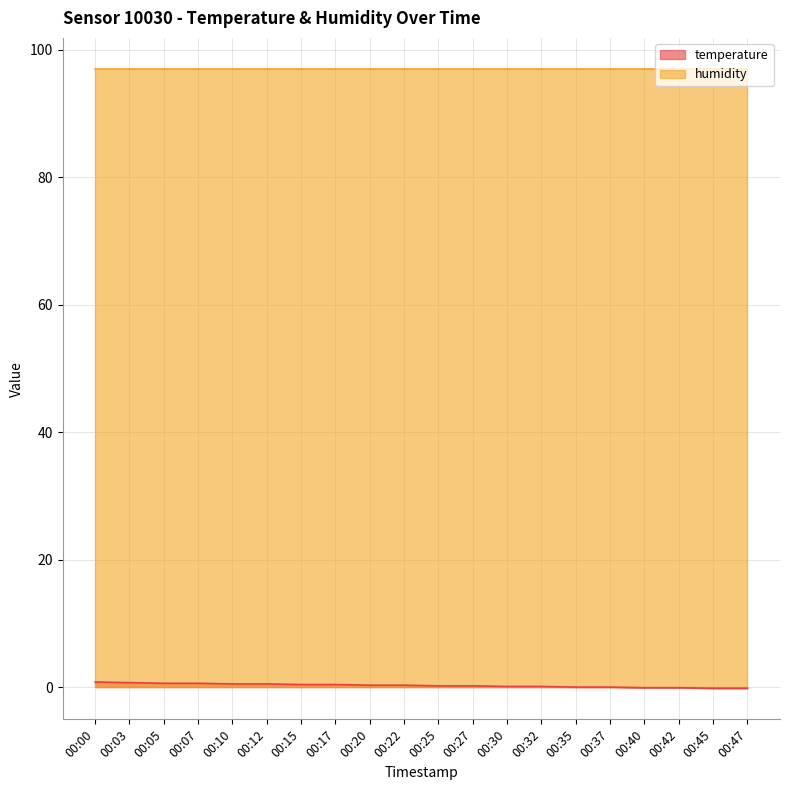

What is the difference between the second highest and second lowest values?

0.9